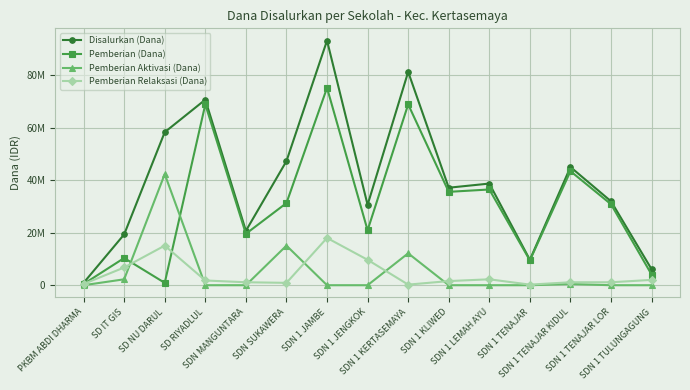

What are all the series names shown in the legend?

Disalurkan (Dana), Pemberian (Dana), Pemberian Aktivasi (Dana), Pemberian Relaksasi (Dana)